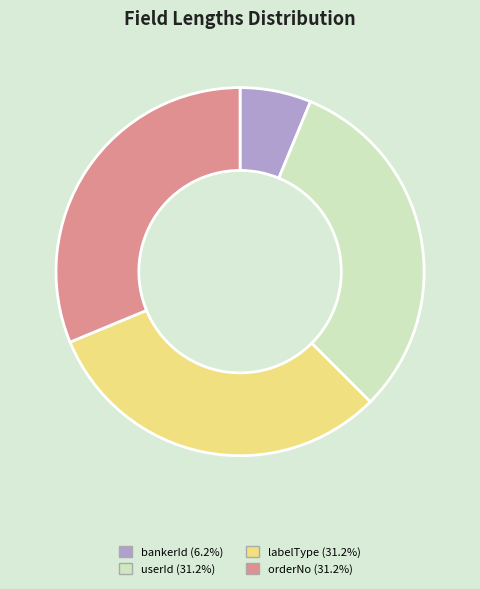

Between bankerId and userId, which is larger?

userId